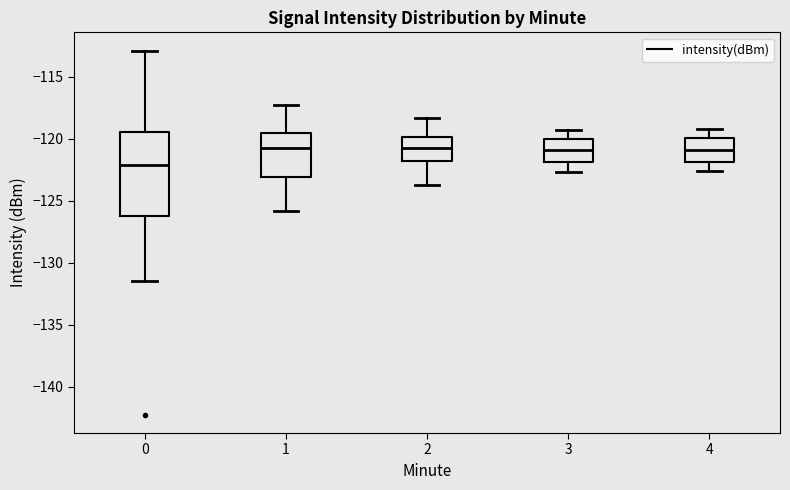

Reading left to right, transcribe this box plot: for each box, give where its median line is, the range the box spans, and where its two whiskers end, as read against the y-axis. The values are not printed on the chart, so give them approximately, as read against the axis.

0: median -122.0, box -126.0 to -119.5, whiskers -131.5 to -113.0
1: median -120.5, box -123.0 to -119.5, whiskers -126.0 to -117.5
2: median -120.5, box -122.0 to -120.0, whiskers -123.5 to -118.5
3: median -121.0, box -122.0 to -120.0, whiskers -122.5 to -119.5
4: median -121.0, box -122.0 to -120.0, whiskers -122.5 to -119.0